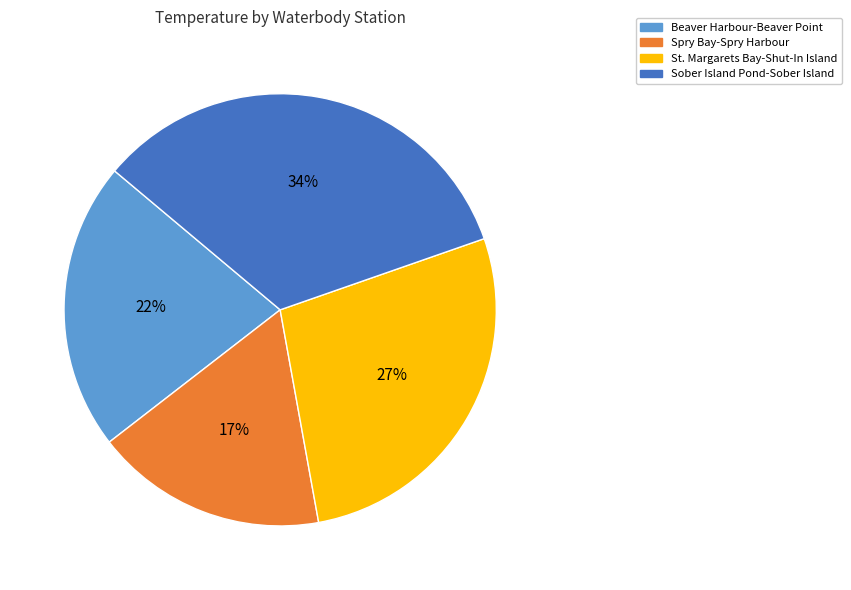

To the nearest percent, what percentage of the pie is St. Margarets Bay-Shut-In Island?

27%